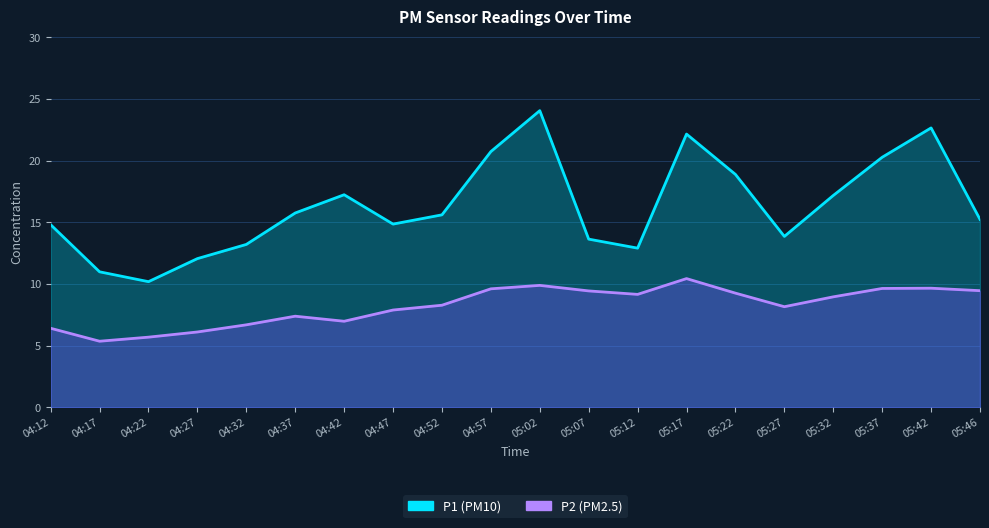

The value of P1 at 05:32 is 6.6. True or false?

False